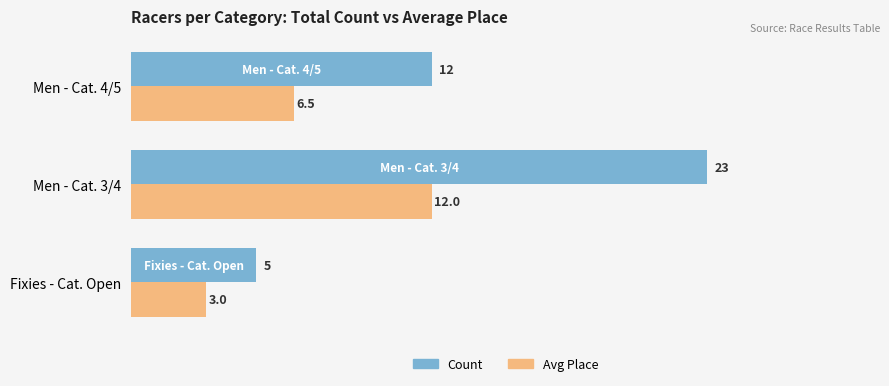

What is the approximate value of Avg Place at Men - Cat. 4/5?

6.5